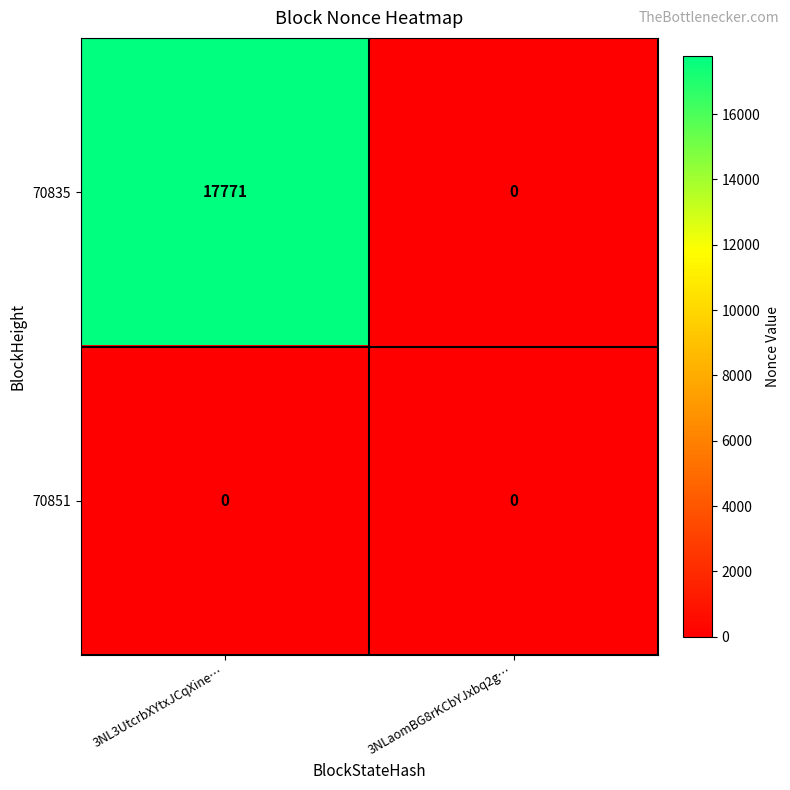

List the series in order of their peak value, highest first.

70835, 70851